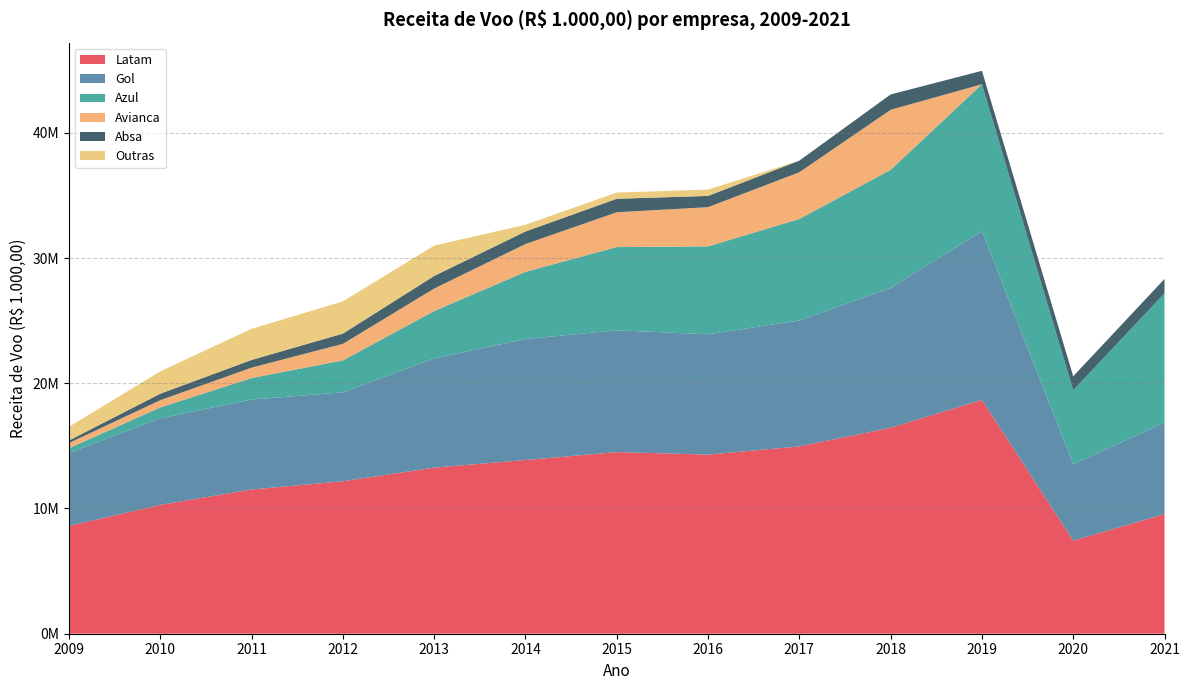

Reading right to left, transcribe all the data shown in this chart.

Latam: 2021=9551147.7	2020=7434736.1	2019=18672207.1	2018=16444064.3	2017=14959396.7	2016=14304643.3	2015=14503764.9	2014=13871365.1	2013=13265776.3	2012=12174518.2	2011=11516534.3	2010=10288871.6	2009=8604371.6
Gol: 2021=7322667.9	2020=6084385.8	2019=13475220.2	2018=11168376.2	2017=10059788.0	2016=9605521.8	2015=9725923.8	2014=9661990.2	2013=8721617.9	2012=7103930.9	2011=7182091.3	2010=6915529.8	2009=5832428.7
Azul: 2021=10306720.8	2020=5926680.7	2019=11734384.8	2018=9428717.1	2017=8101143.3	2016=7020909.2	2015=6646715.9	2014=5366283.4	2013=3781508.1	2012=2550174.9	2011=1717028.8	2010=868998.3	2009=376590.2
Avianca: 2021=0.0	2020=0.0	2019=0.0	2018=4795553.5	2017=3728755.3	2016=3133434.6	2015=2778804.3	2014=2219797.1	2013=1796718.5	2012=1319911.4	2011=833627.8	2010=576442.4	2009=419159.0
Absa: 2021=1149304.3	2020=1111407.1	2019=1069683.0	2018=1227084.7	2017=929759.8	2016=897054.1	2015=1079192.8	2014=1002999.7	2013=1003518.2	2012=817345.2	2011=616023.7	2010=519364.2	2009=199589.6
Outras: 2021=0.0	2020=0.0	2019=0.0	2018=0.0	2017=0.0	2016=503679.0	2015=498213.4	2014=535993.4	2013=2427263.8	2012=2572617.7	2011=2486881.5	2010=1785804.6	2009=1091652.0